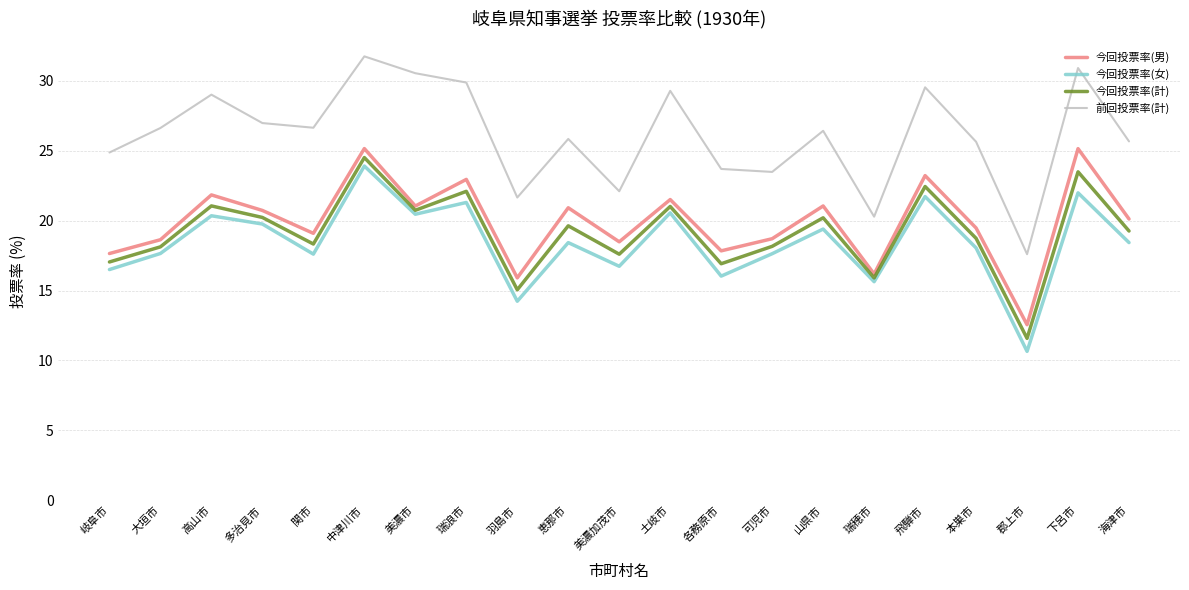

What position from the right is 関市?

17